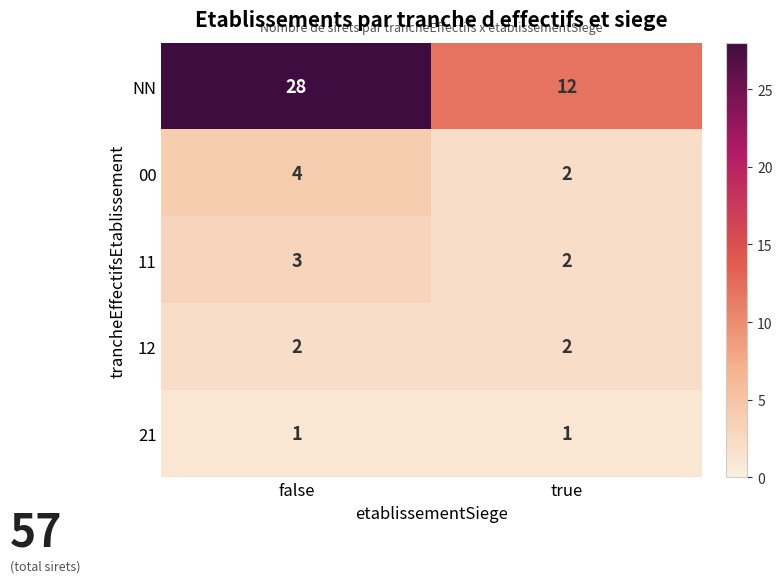

List the labels in order of NN value, largest first.

false, true